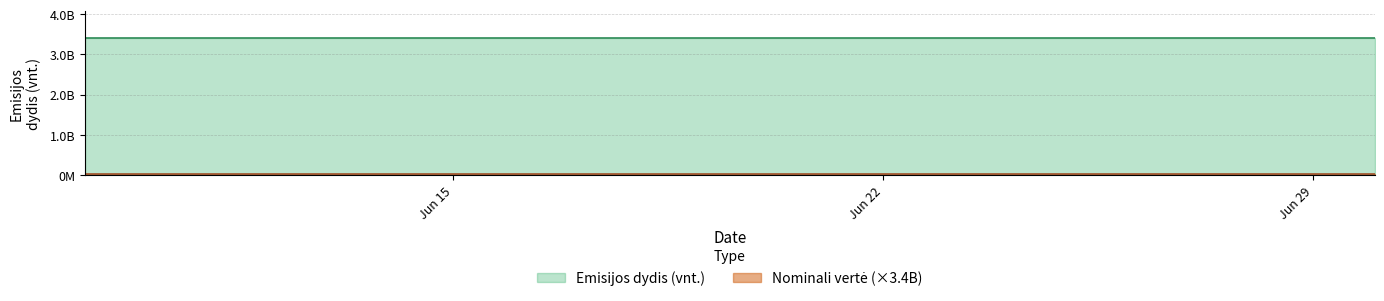

Reading left to right, what are all the values shown in this chart?

Emisijos dydis (vnt.): 3397600000.0	3397600000.0	3397600000.0	3397600000.0	3397600000.0	3397600000.0	3397600000.0	3397600000.0	3397600000.0	3397600000.0	3397600000.0	3397600000.0	3397600000.0	3397600000.0	3397600000.0
Nominali verte: 0.0	0.0	0.0	0.0	0.0	0.0	0.0	0.0	0.0	0.0	0.0	0.0	0.0	0.0	0.0